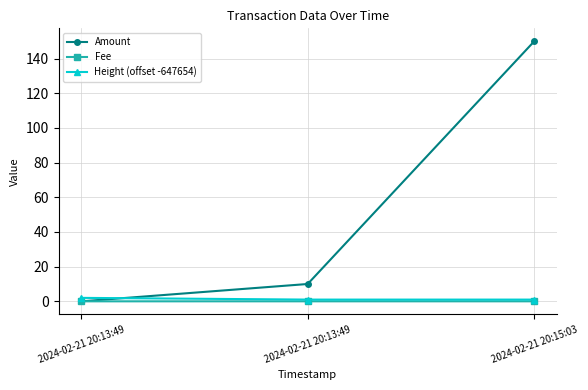

Count the Height (offset -647654) values in the range 1 to 2.

3